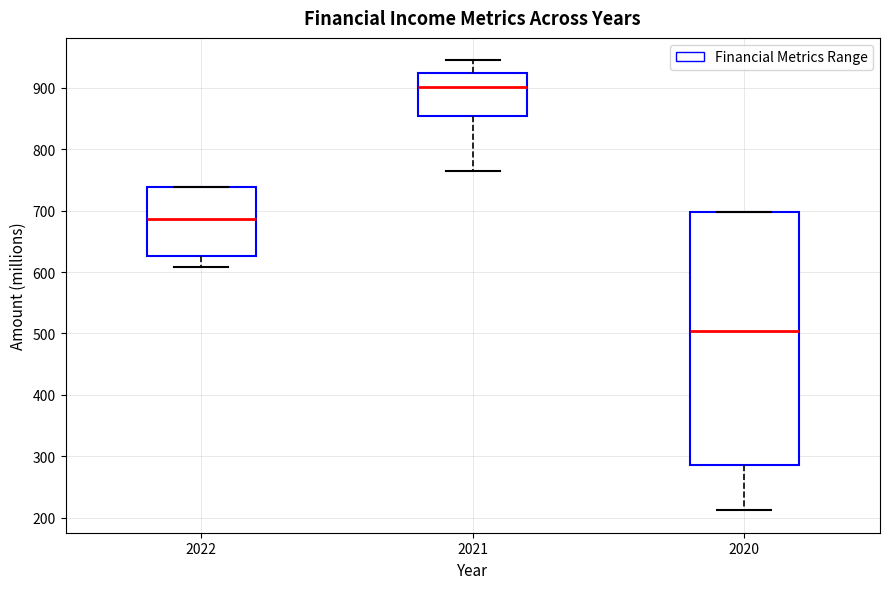

Which box is the tallest, from its lower edge to its upper edge?

2020